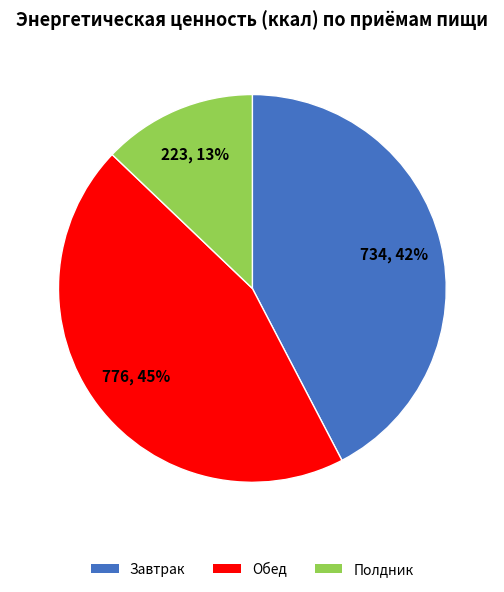

Approximately how many times larger is the value at Обед compared to Полдник?

3.5